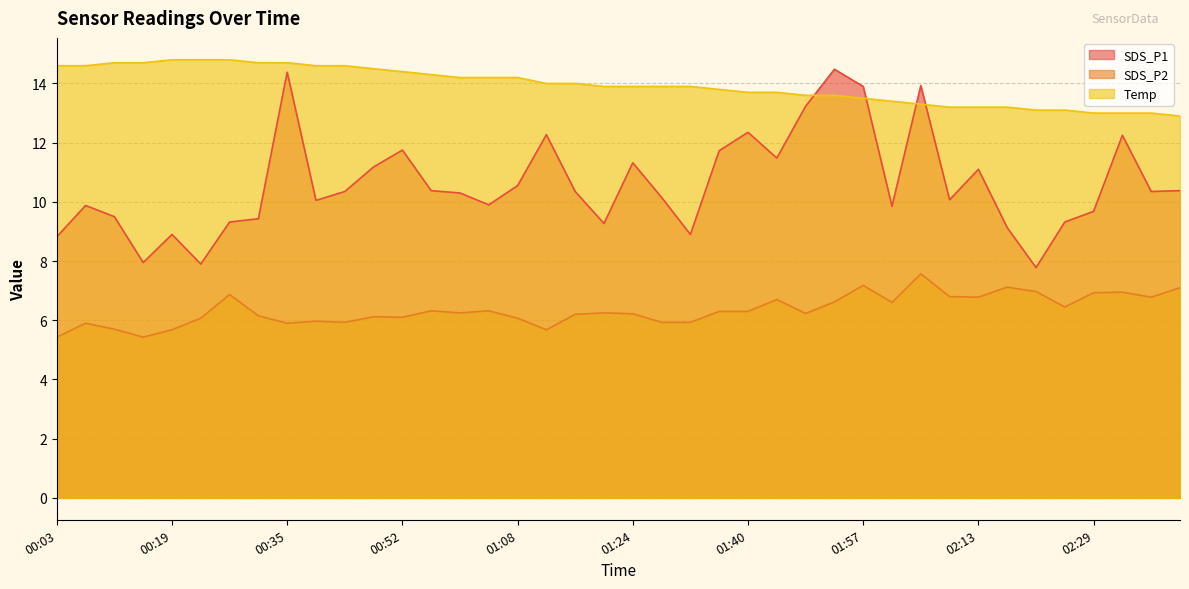

What is the value of the SDS_P2 point at the 23rd from the left?

5.9